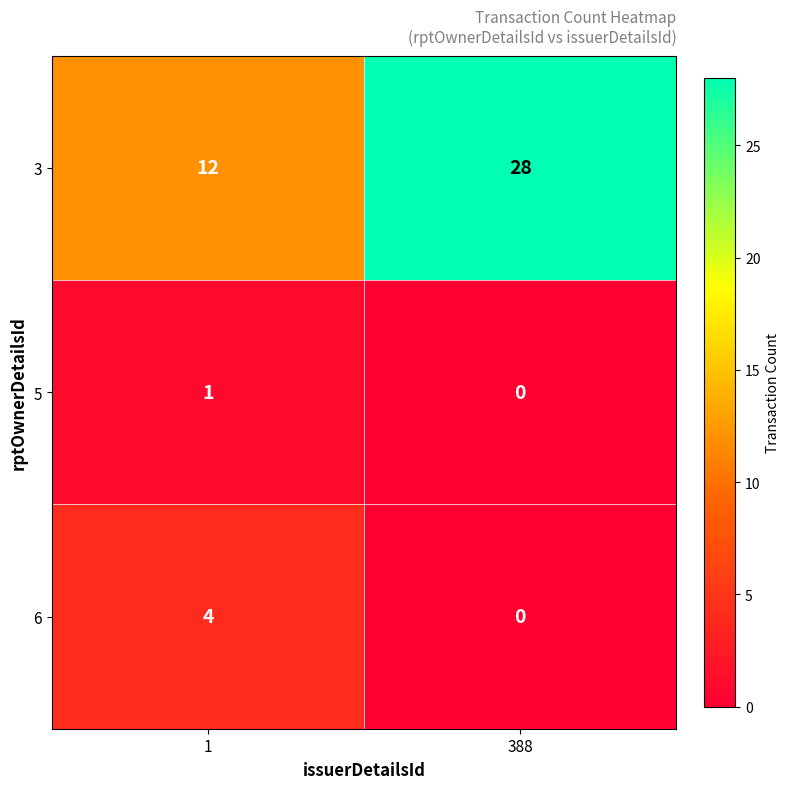

At how many categories does at least one series exceed 5?

2